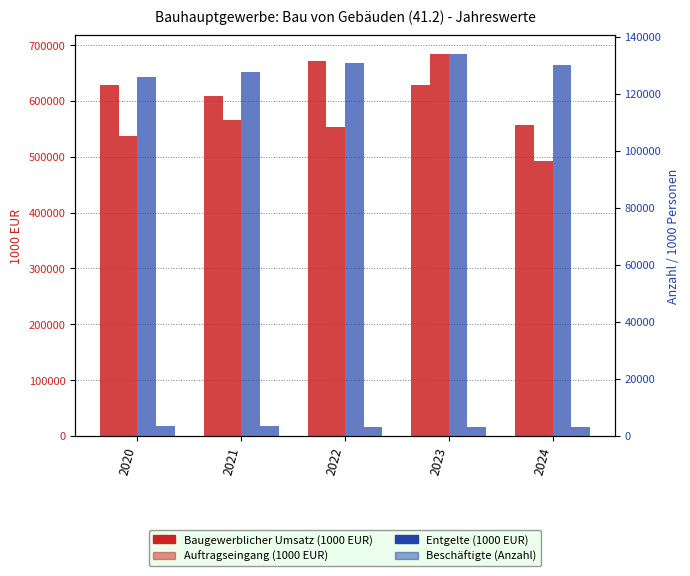

List the labels in order of Beschäftigte (Bau von Gebäuden) value, smallest first.

2024, 2022, 2023, 2021, 2020